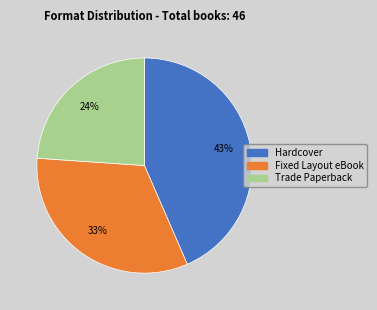

Do Fixed Layout eBook and Hardcover together represent more than half of the pie?

Yes